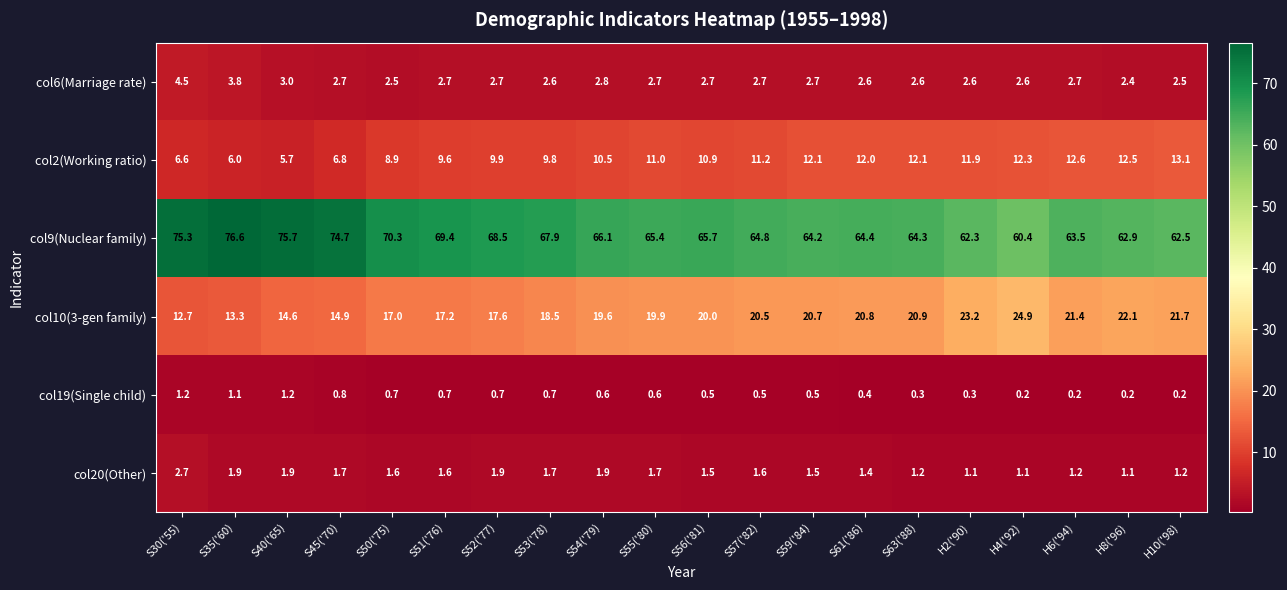

What is the spread (max minus min) of values at S51('76)?

68.7